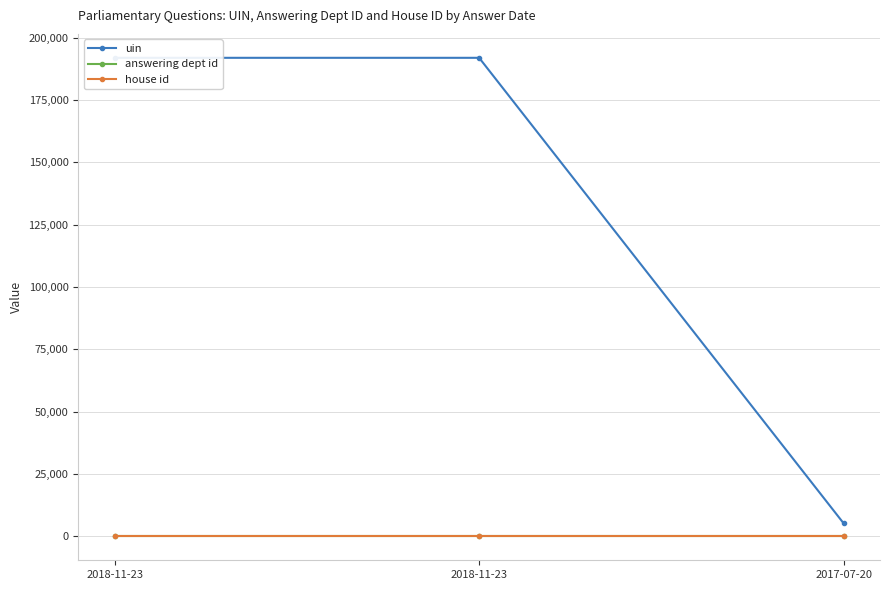

What is the label of the 1st point from the left?

2018-11-23